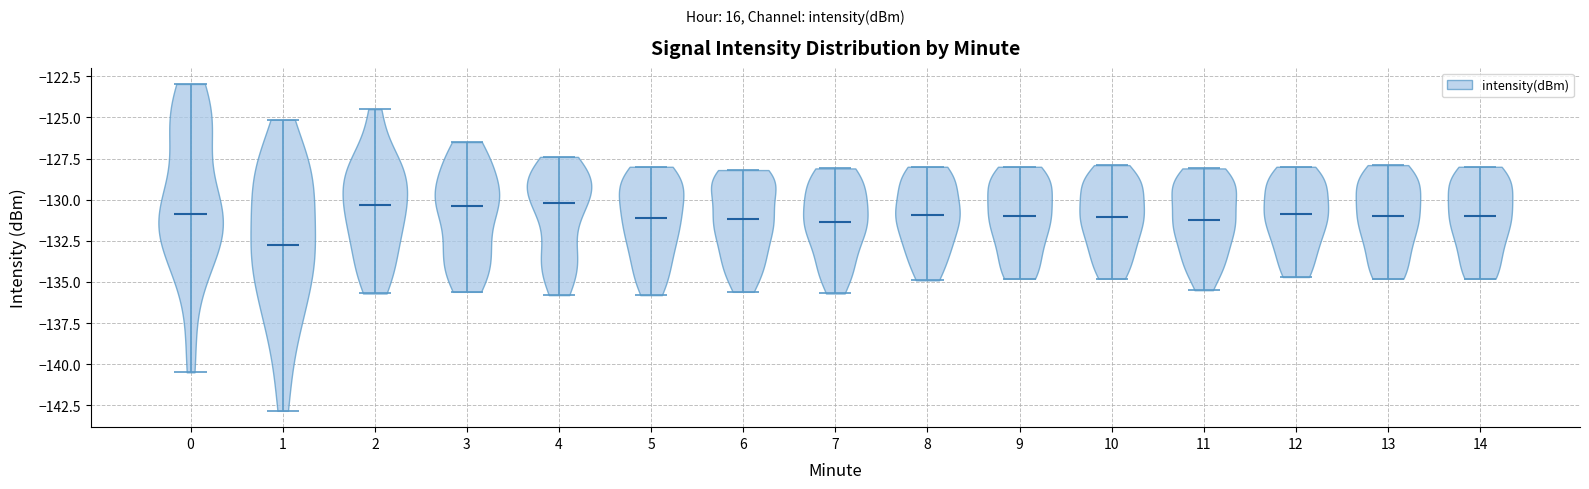

Reading left to right, read every violin against the y-axis: where its median line is, and the lowest and highest points it reaches. The values are not printed on the chart, so give them approximately, as read against the axis.

0: median line -131.0, lowest point -140.5, highest point -123.0
1: median line -132.5, lowest point -143.0, highest point -125.0
2: median line -130.5, lowest point -135.5, highest point -124.5
3: median line -130.5, lowest point -135.5, highest point -126.5
4: median line -130.0, lowest point -136.0, highest point -127.5
5: median line -131.0, lowest point -136.0, highest point -128.0
6: median line -131.0, lowest point -135.5, highest point -128.0
7: median line -131.5, lowest point -135.5, highest point -128.0
8: median line -131.0, lowest point -135.0, highest point -128.0
9: median line -131.0, lowest point -135.0, highest point -128.0
10: median line -131.0, lowest point -135.0, highest point -128.0
11: median line -131.0, lowest point -135.5, highest point -128.0
12: median line -131.0, lowest point -134.5, highest point -128.0
13: median line -131.0, lowest point -135.0, highest point -128.0
14: median line -131.0, lowest point -135.0, highest point -128.0